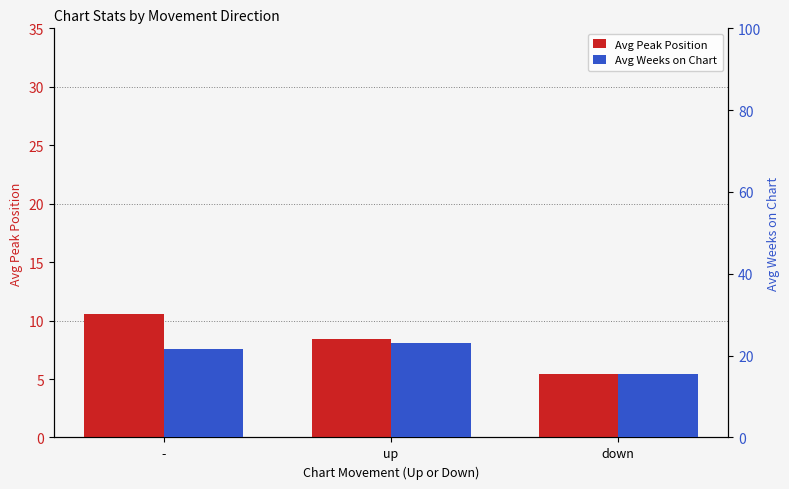

Where does the Avg Weeks on Chart series first go above 21?

-